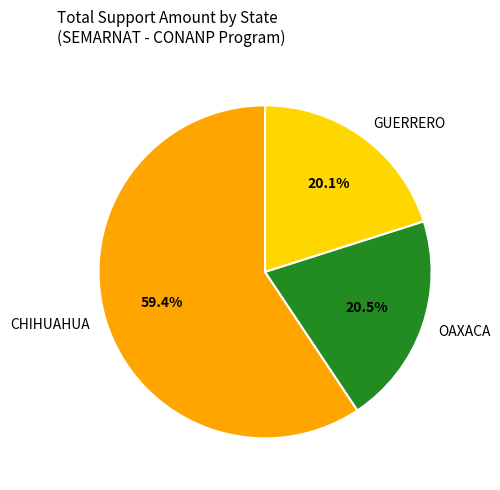

Which has a higher value, CHIHUAHUA or GUERRERO?

CHIHUAHUA